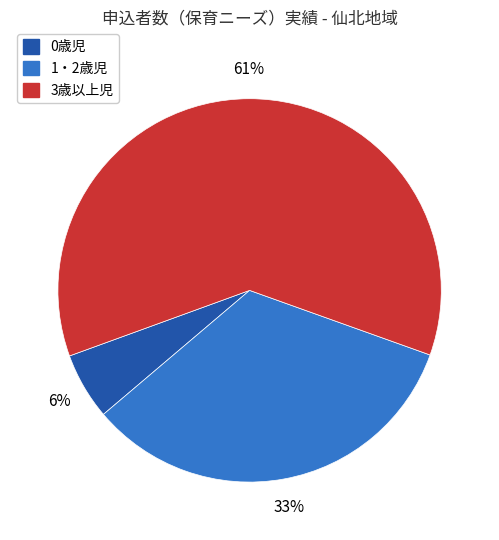

To the nearest percent, what is the combined percentage of 0歳児 and 3歳以上児?

67%